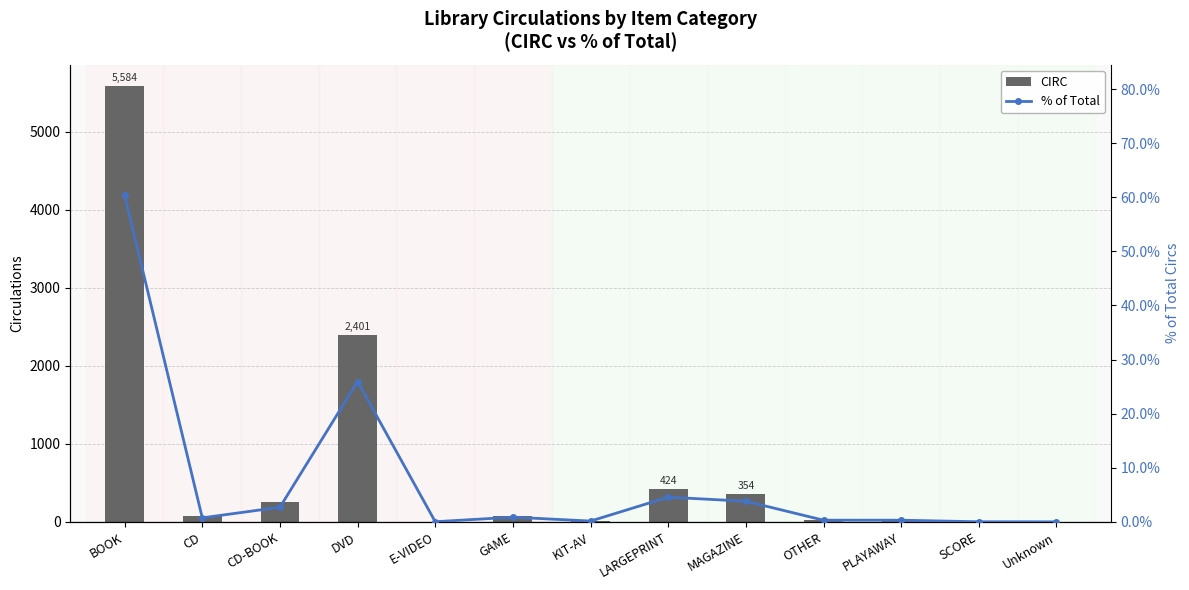

At which category does the chart reach its peak across all series?

BOOK